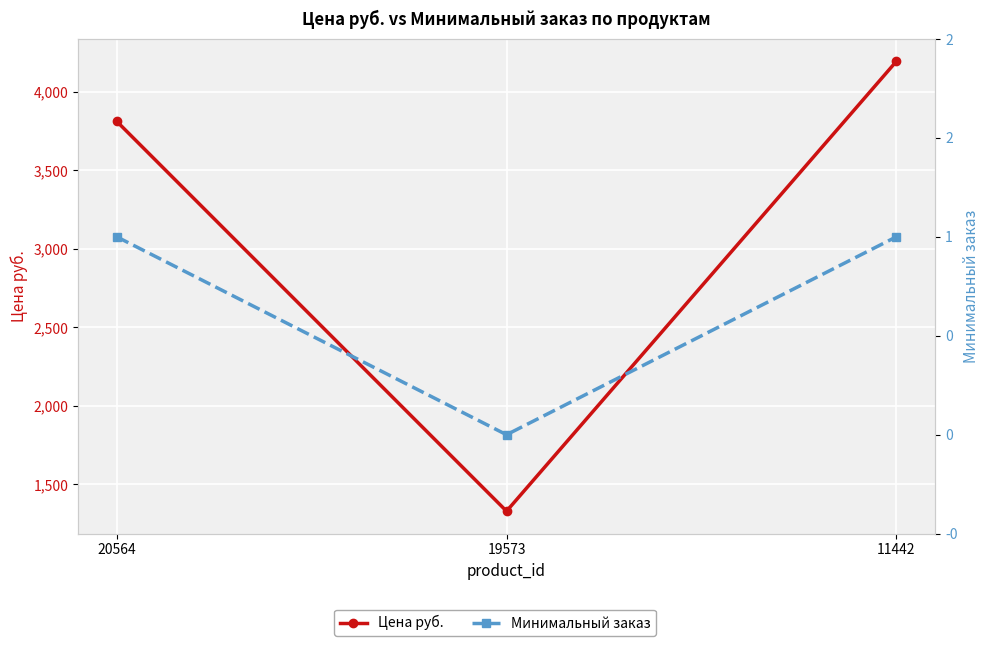

List the labels in order of Минимальный заказ value, smallest first.

19573, 20564, 11442